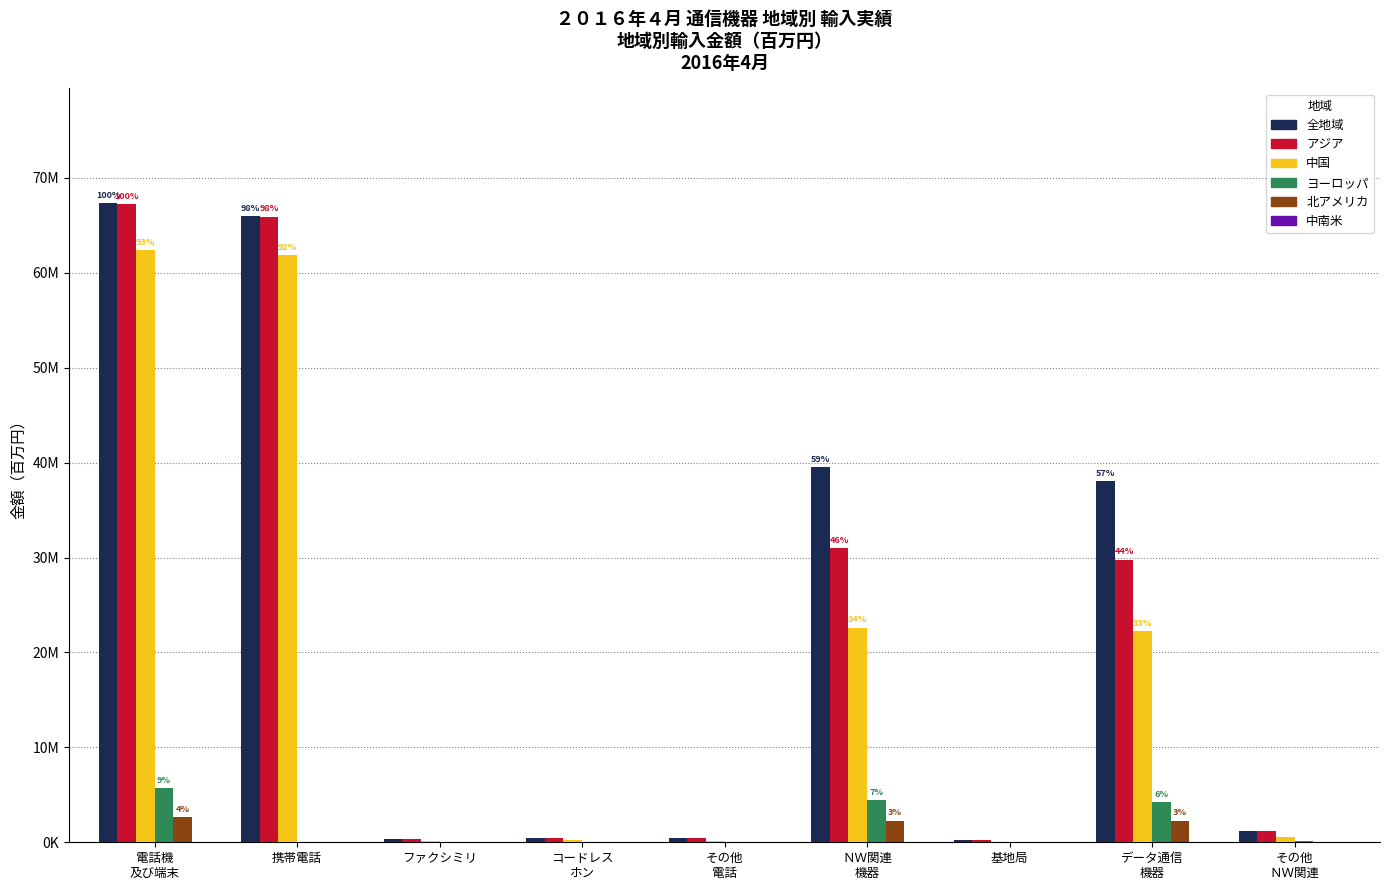

What is the value of the アジア bar at the 8th from the left?

29772763